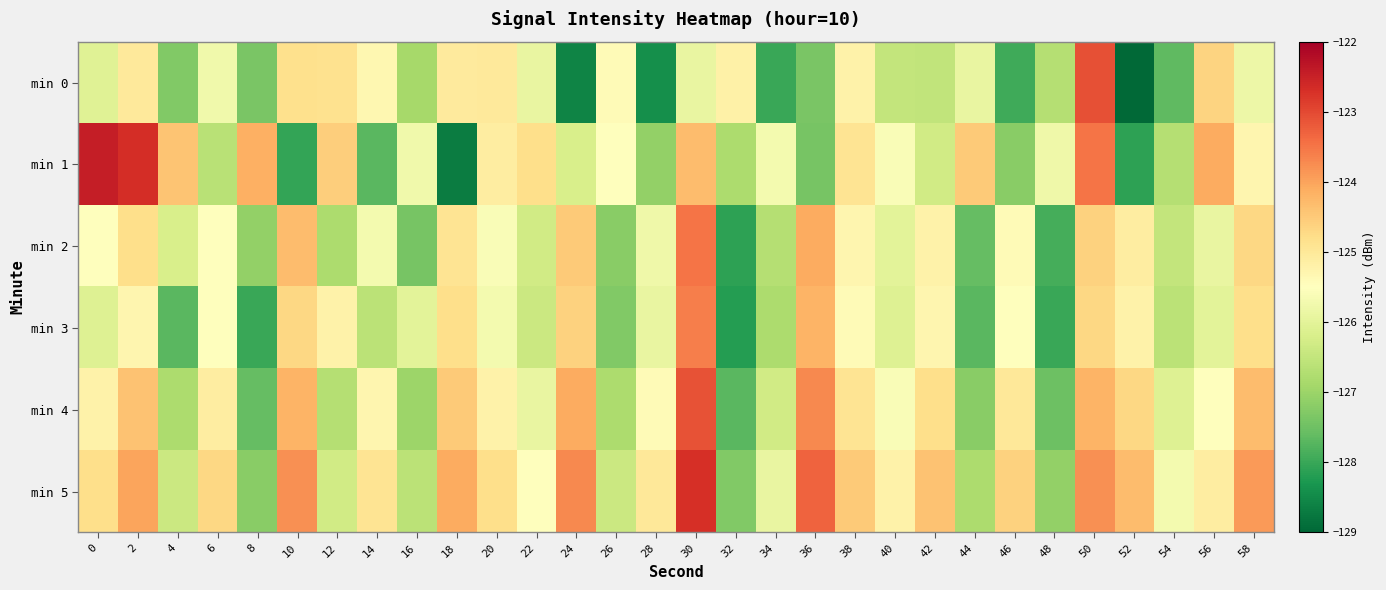

Reading left to right, list all the values displayed in this chart.

min 0: 0=-126.1	2=-125.0	4=-127.3	6=-125.8	8=-127.4	10=-124.8	12=-124.9	14=-125.3	16=-126.9	18=-125.0	20=-125.0	22=-125.9	24=-128.6	26=-125.4	28=-128.4	30=-125.9	32=-125.2	34=-128.0	36=-127.4	38=-125.2	40=-126.5	42=-126.5	44=-125.9	46=-128.0	48=-126.7	50=-123.1	52=-128.9	54=-127.7	56=-124.6	58=-125.8
min 1: 0=-122.5	2=-122.7	4=-124.4	6=-126.6	8=-124.1	10=-128.1	12=-124.6	14=-127.7	16=-125.7	18=-128.7	20=-125.1	22=-124.8	24=-126.2	26=-125.5	28=-127.1	30=-124.3	32=-126.8	34=-125.7	36=-127.4	38=-124.9	40=-125.6	42=-126.3	44=-124.5	46=-127.2	48=-125.8	50=-123.5	52=-128.1	54=-126.7	56=-124.1	58=-125.3
min 2: 0=-125.5	2=-124.8	4=-126.2	6=-125.5	8=-127.1	10=-124.3	12=-126.8	14=-125.7	16=-127.4	18=-124.9	20=-125.6	22=-126.3	24=-124.5	26=-127.2	28=-125.8	30=-123.5	32=-128.1	34=-126.7	36=-124.1	38=-125.3	40=-126.0	42=-125.2	44=-127.6	46=-125.4	48=-127.9	50=-124.6	52=-125.1	54=-126.5	56=-125.9	58=-124.7
min 3: 0=-126.1	2=-125.3	4=-127.7	6=-125.5	8=-128.0	10=-124.7	12=-125.2	14=-126.6	16=-126.0	18=-124.8	20=-125.7	22=-126.4	24=-124.6	26=-127.3	28=-125.9	30=-123.6	32=-128.2	34=-126.8	36=-124.2	38=-125.4	40=-126.1	42=-125.3	44=-127.7	46=-125.5	48=-128.0	50=-124.7	52=-125.2	54=-126.6	56=-126.0	58=-124.8
min 4: 0=-125.2	2=-124.4	4=-126.8	6=-125.1	8=-127.6	10=-124.2	12=-126.7	14=-125.3	16=-127.0	18=-124.5	20=-125.2	22=-125.9	24=-124.1	26=-126.8	28=-125.4	30=-123.1	32=-127.7	34=-126.3	36=-123.7	38=-124.9	40=-125.6	42=-124.8	44=-127.2	46=-125.0	48=-127.5	50=-124.2	52=-124.7	54=-126.1	56=-125.5	58=-124.3
min 5: 0=-124.8	2=-124.0	4=-126.4	6=-124.7	8=-127.2	10=-123.8	12=-126.3	14=-124.9	16=-126.6	18=-124.1	20=-124.8	22=-125.5	24=-123.7	26=-126.4	28=-125.0	30=-122.7	32=-127.3	34=-125.9	36=-123.3	38=-124.5	40=-125.2	42=-124.4	44=-126.8	46=-124.6	48=-127.1	50=-123.8	52=-124.3	54=-125.7	56=-125.1	58=-123.9